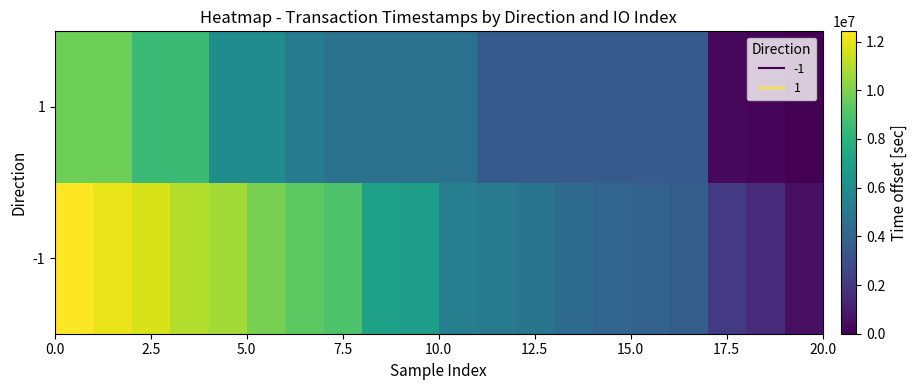

Reading right to left, transcribe all the data shown in this chart.

-1: 519101	1465620	2106800	3680180	3925989	4036431	4330338	4841657	5126796	5293317	6905185	7097690	8959938	9301936	9876309	10719131	10996100	11684876	12073369	12420969
1: 0	239357	335941	3525955	3525955	3525955	3525955	3525955	3525955	4696547	4696547	4696547	4696547	5081490	6045918	6045918	8454053	8454053	9656385	9656385